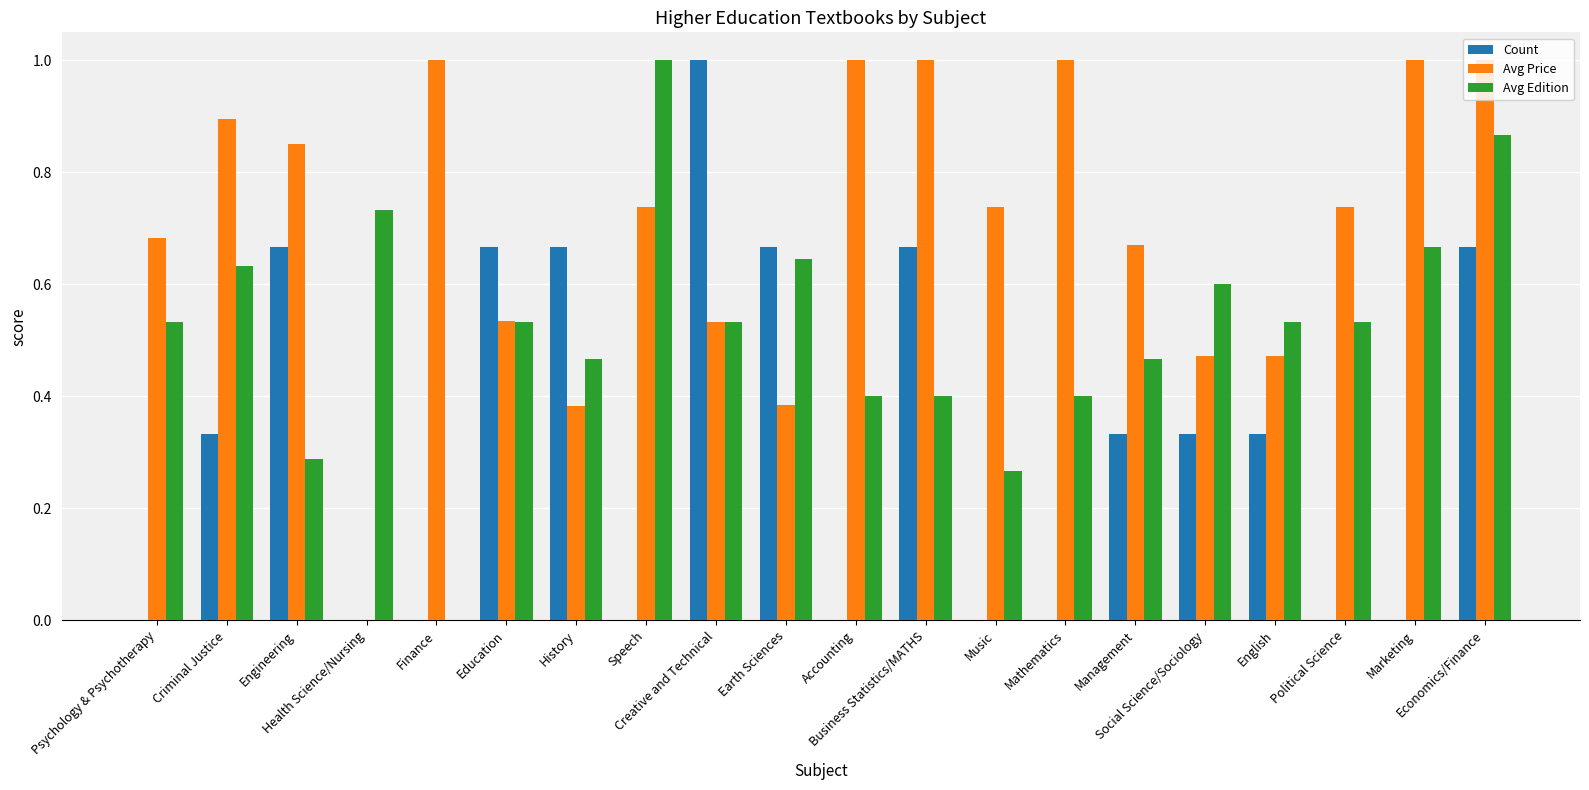

Does the chart contain stacked bars?

No